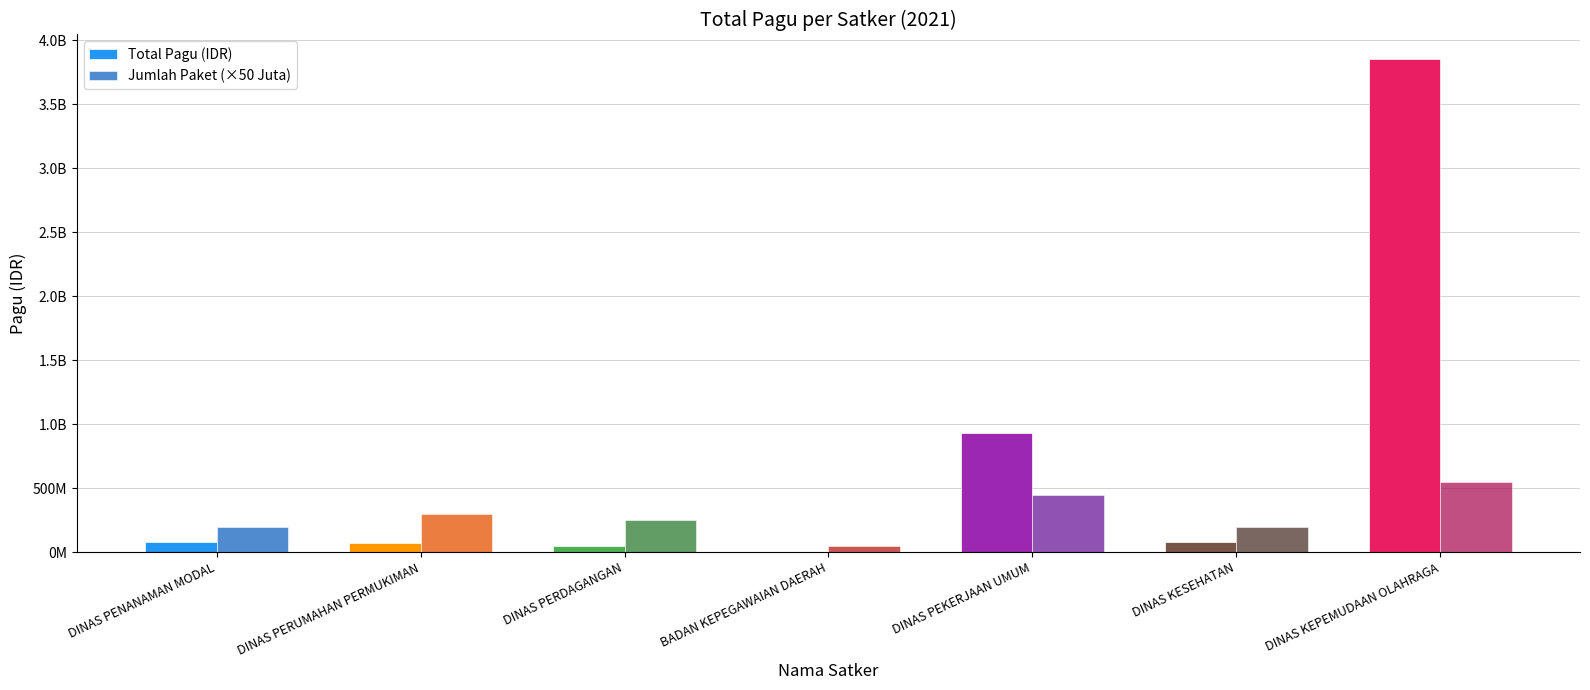

Are the bars horizontal?

No